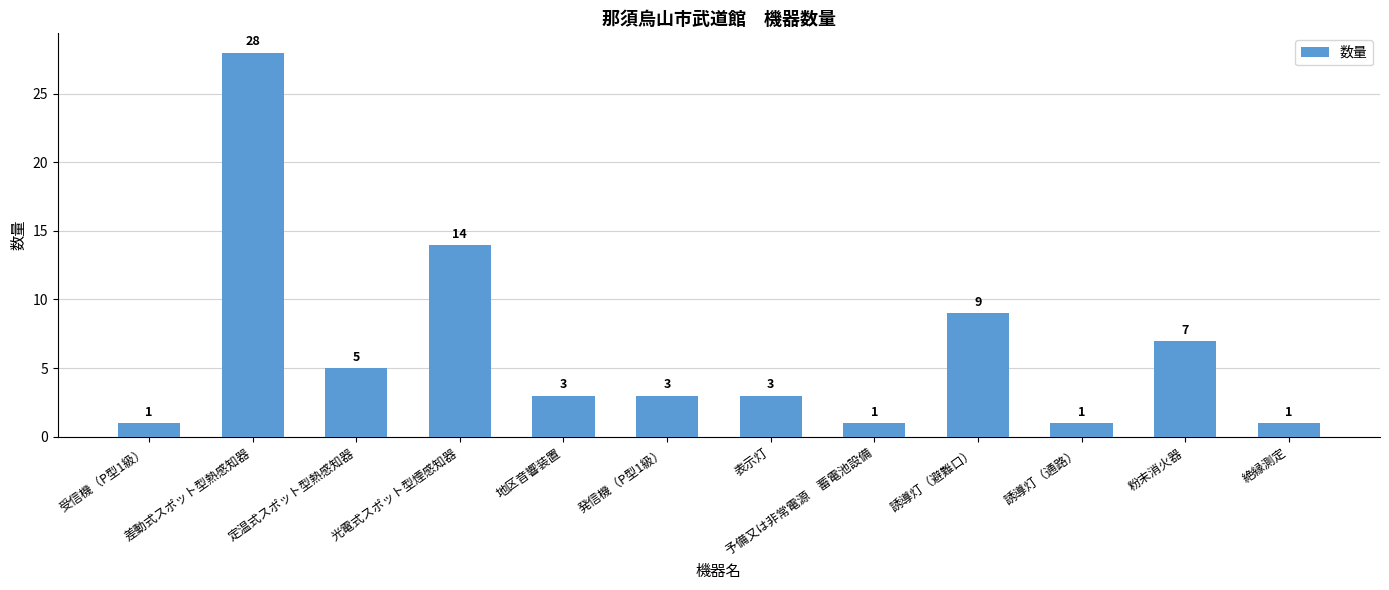

What is the difference between the maximum and minimum values?

27